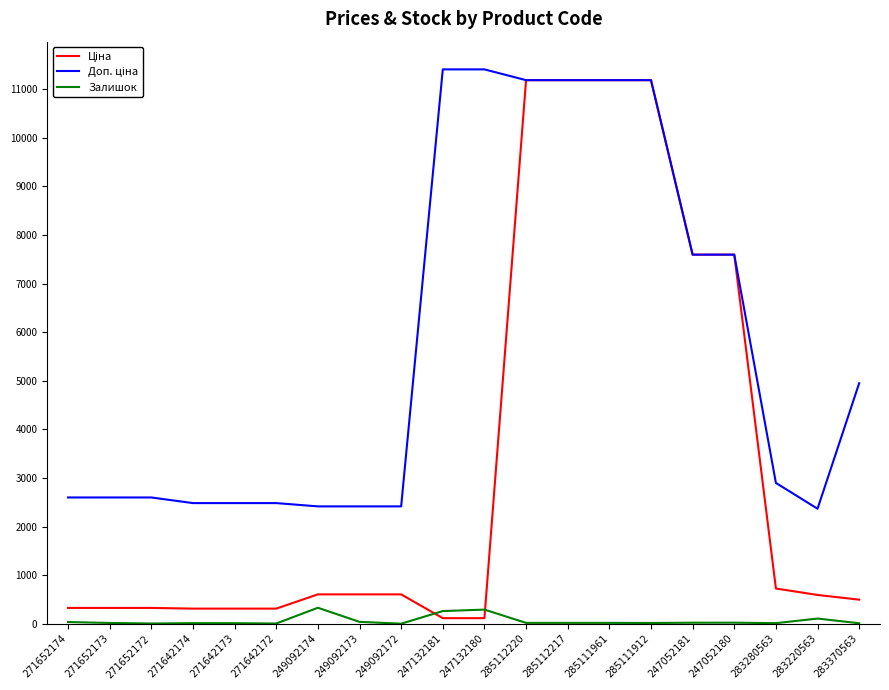

What is the maximum value shown in the chart?

11410.0